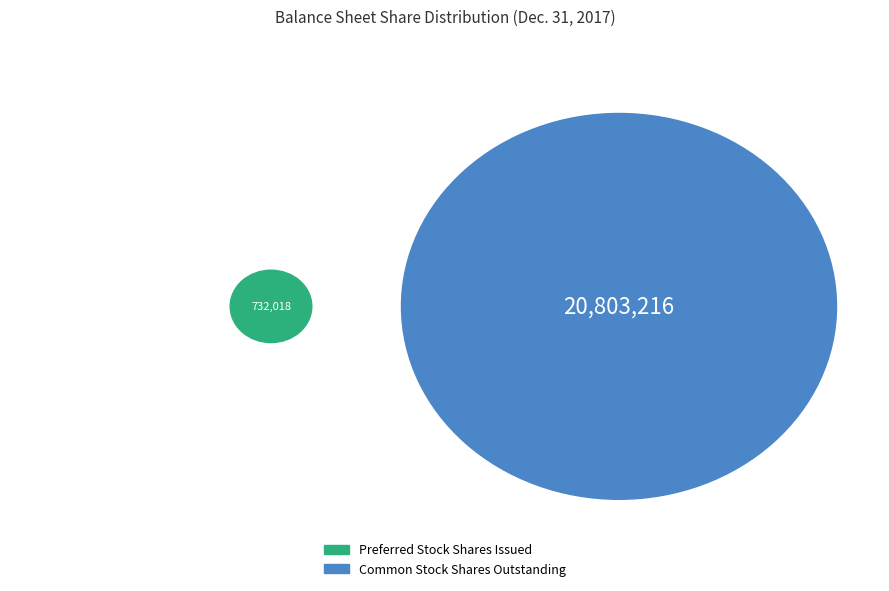

Between Preferred Stock Shares Issued and Common Stock Shares Outstanding, which is larger?

Common Stock Shares Outstanding